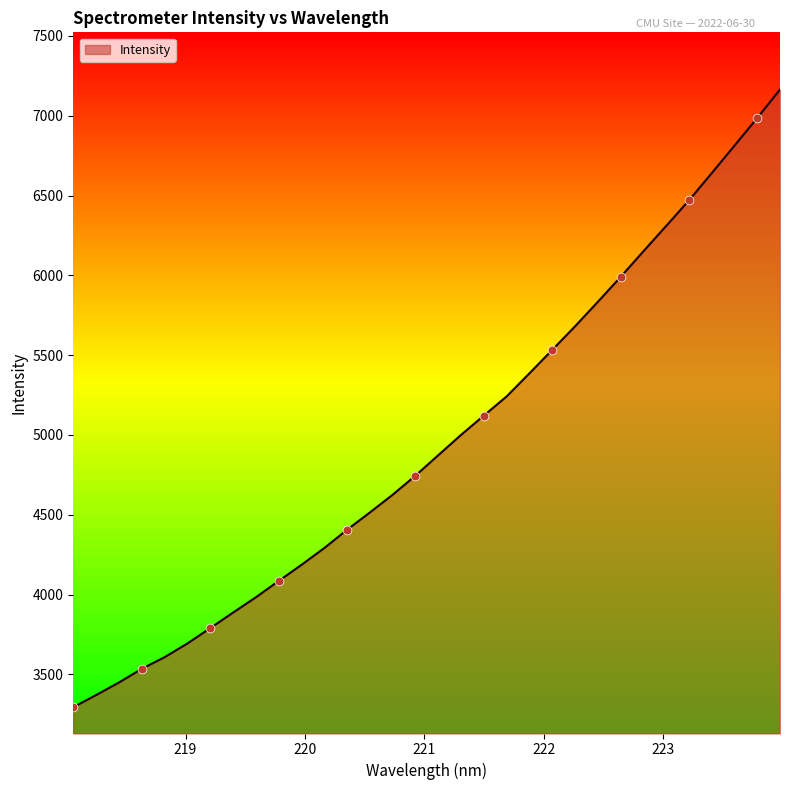

What is the difference between the maximum and minimum values?

3869.0